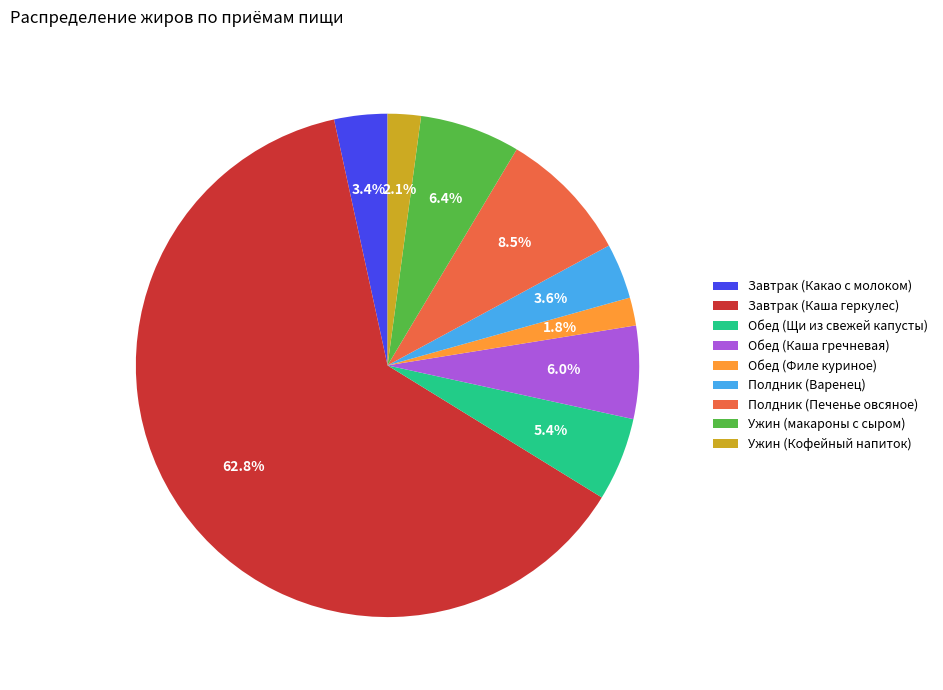

Which category has the biggest portion of the pie?

Завтрак (Каша геркулес)